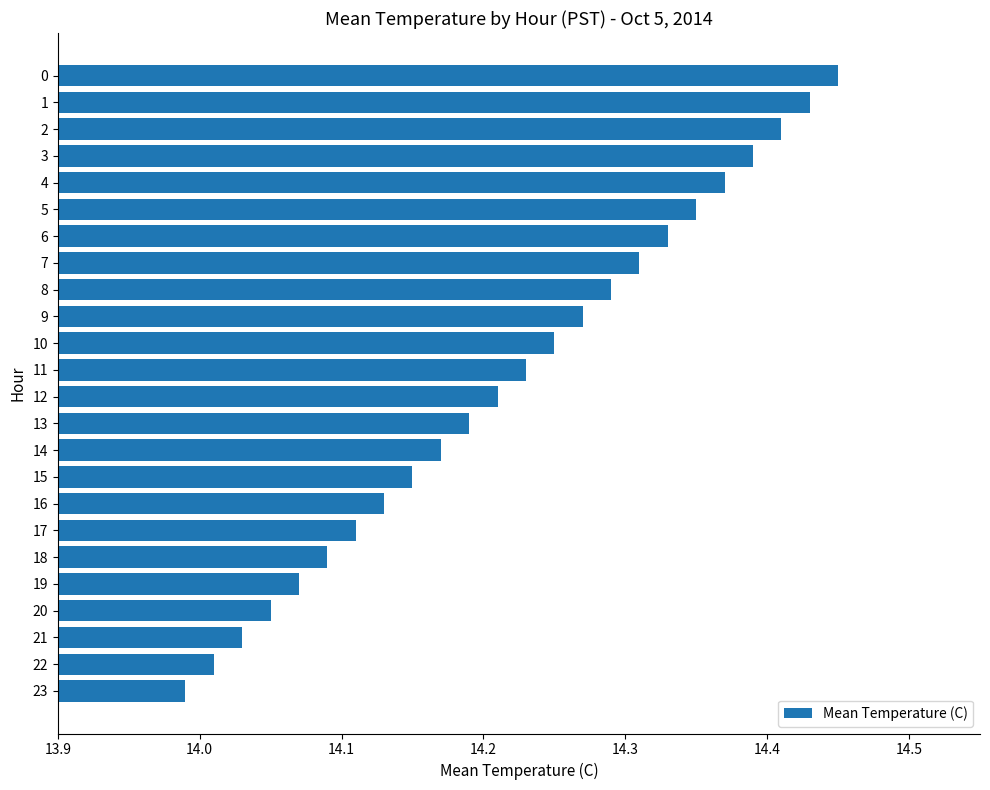

Which label corresponds to the smallest value in the chart?

23